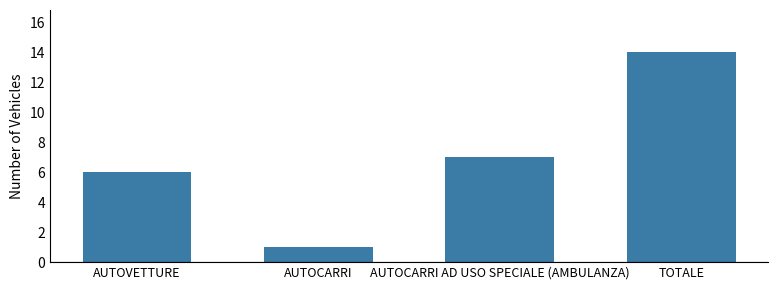

Reading left to right, list all the values displayed in this chart.

AUTOVETTURE=6	AUTOCARRI=1	AUTOCARRI AD USO SPECIALE (AMBULANZA)=7	TOTALE=14